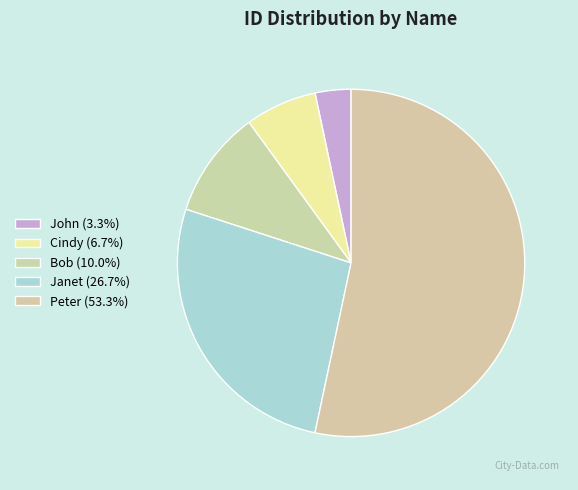

Rank the categories by value from lowest to highest.

John, Cindy, Bob, Janet, Peter